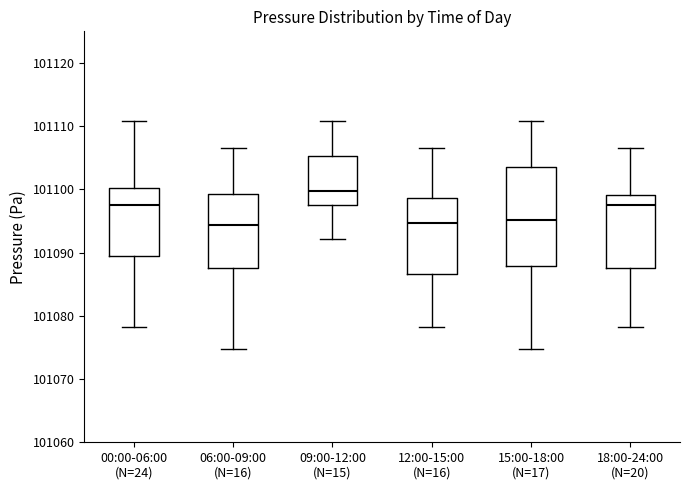

Reading left to right, read every box against the y-axis: the position of its median line, the range the box covers, and the ends of its whiskers. The values are not printed on the chart, so give them approximately, as read against the axis.

00:00-06:00 (N=24): median 101098, box 101089 to 101100, whiskers 101078 to 101111
06:00-09:00 (N=16): median 101094, box 101088 to 101099, whiskers 101075 to 101107
09:00-12:00 (N=15): median 101100, box 101098 to 101105, whiskers 101092 to 101111
12:00-15:00 (N=16): median 101095, box 101087 to 101099, whiskers 101078 to 101107
15:00-18:00 (N=17): median 101095, box 101088 to 101104, whiskers 101075 to 101111
18:00-24:00 (N=20): median 101098, box 101088 to 101099, whiskers 101078 to 101107